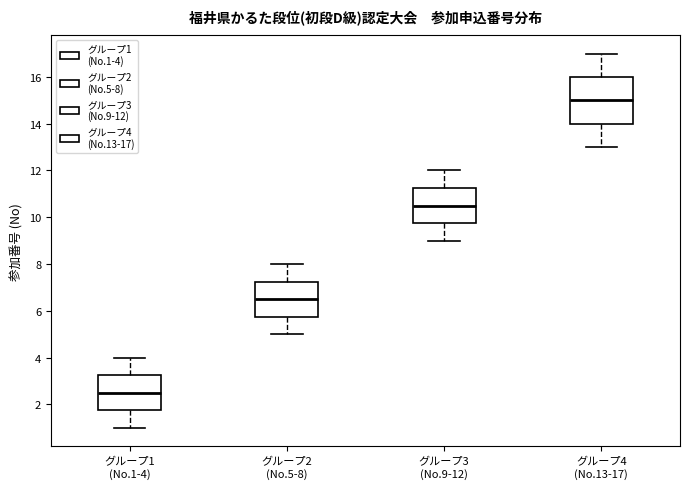

Where does the upper whisker of the box for グループ4 (No.13-17) end on the y-axis? The values are not printed on the chart, so give them approximately, as read against the axis.

17.0